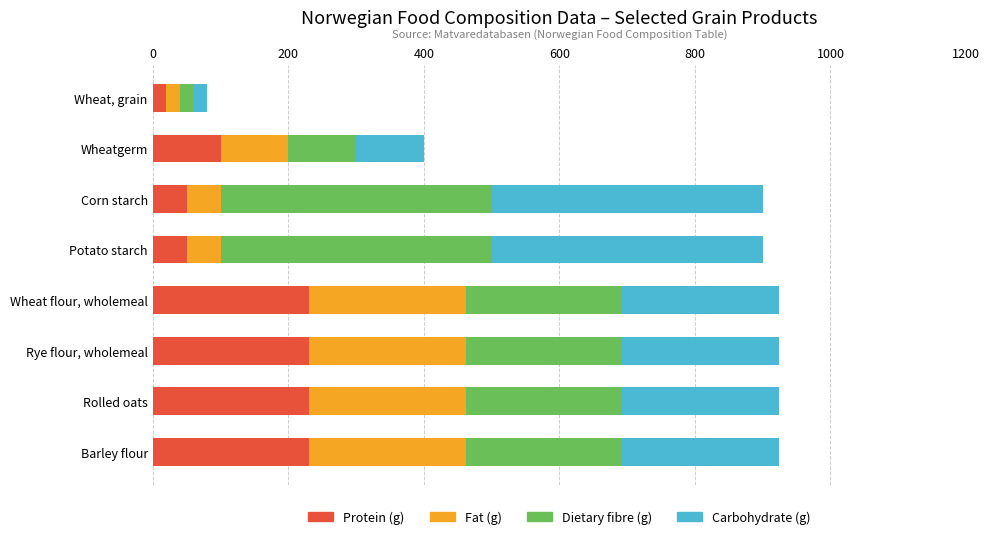

What is the sum of all Protein (g) values?

1144